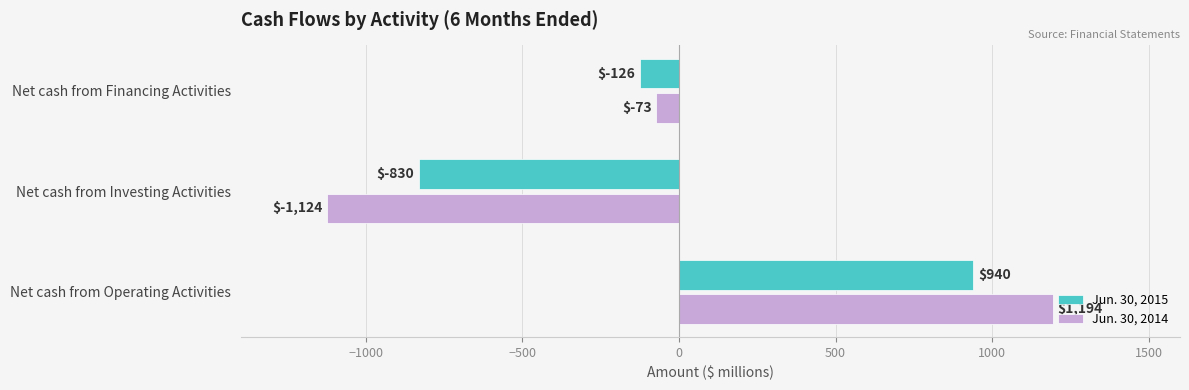

How many Jun. 30, 2014 values are between -1124 and 1194?

3